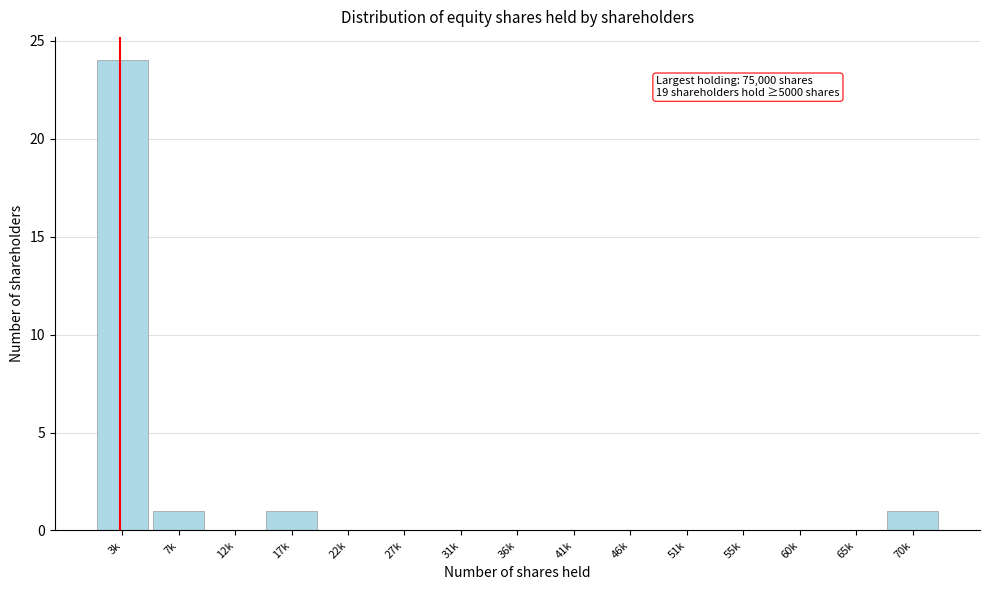

Reading left to right, list all the values displayed in this chart.

3k=24	7k=1	12k=0	17k=1	22k=0	27k=0	31k=0	36k=0	41k=0	46k=0	51k=0	55k=0	60k=0	65k=0	70k=1